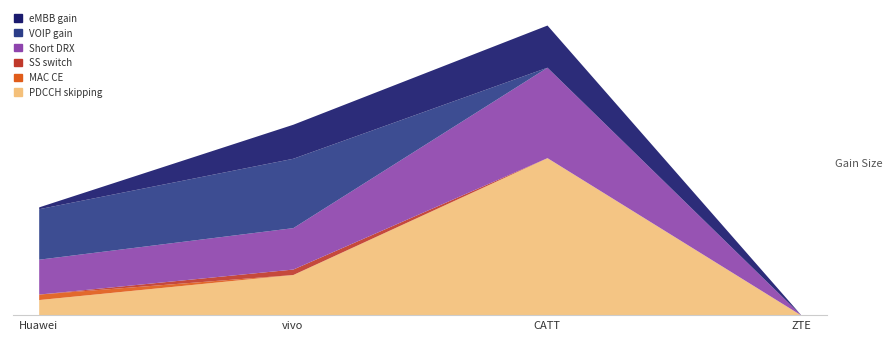

Reading left to right, what are all the values shown in this chart?

PDCCH skipping: Huawei=0.1	vivo=0.2	CATT=0.7	ZTE=0.0
MAC CE: Huawei=0.0	vivo=0.0	CATT=0.0	ZTE=0.0
SS switch: Huawei=0.0	vivo=0.0	CATT=0.0	ZTE=0.0
Short DRX: Huawei=0.2	vivo=0.2	CATT=0.4	ZTE=0.0
VOIP gain: Huawei=0.2	vivo=0.3	CATT=0.0	ZTE=0.0
eMBB gain: Huawei=-0.0	vivo=0.2	CATT=0.2	ZTE=0.0